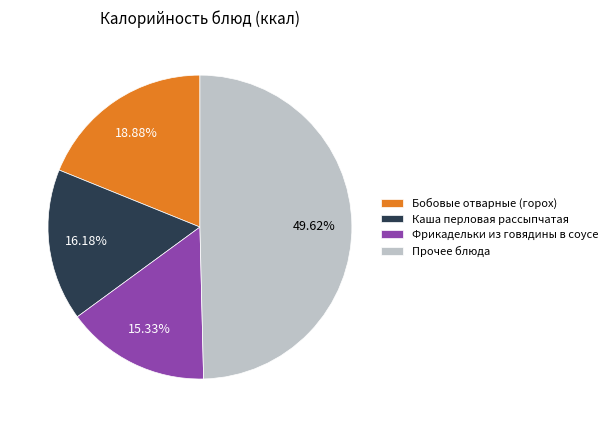

What is the ratio of the value at Каша перловая рассыпчатая to the value at Бобовые отварные (горох)?

0.9